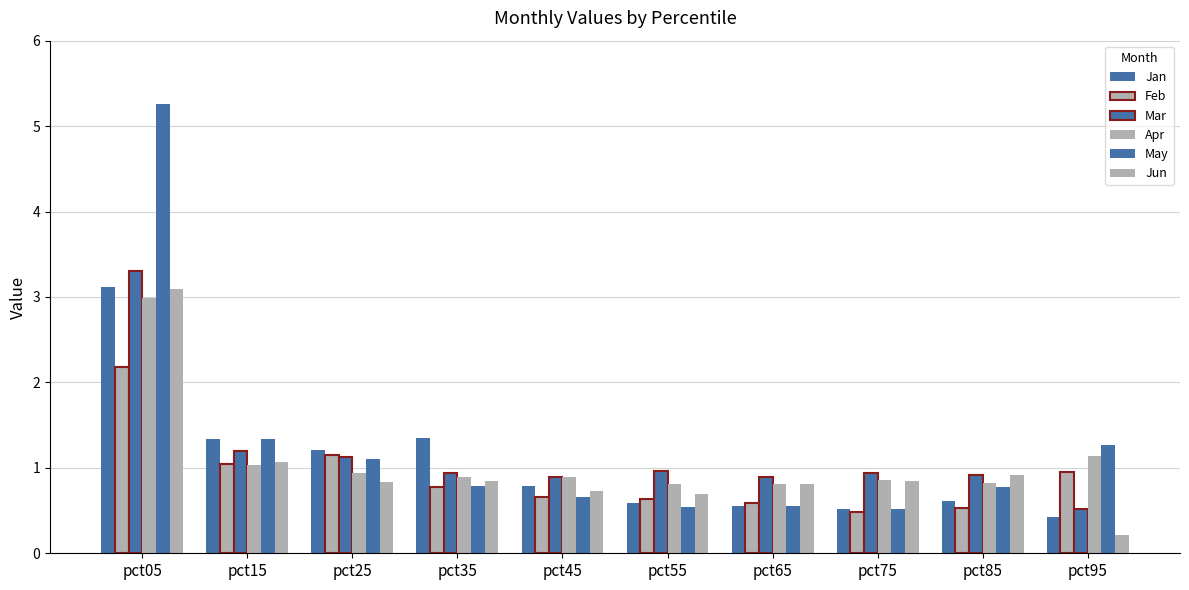

Reading right to left, what are all the values shown in this chart?

Jan: pct95=0.4	pct85=0.6	pct75=0.5	pct65=0.5	pct55=0.6	pct45=0.8	pct35=1.4	pct25=1.2	pct15=1.3	pct05=3.1
Feb: pct95=1.0	pct85=0.5	pct75=0.5	pct65=0.6	pct55=0.6	pct45=0.7	pct35=0.8	pct25=1.1	pct15=1.0	pct05=2.2
Mar: pct95=0.5	pct85=0.9	pct75=0.9	pct65=0.9	pct55=1.0	pct45=0.9	pct35=0.9	pct25=1.1	pct15=1.2	pct05=3.3
Apr: pct95=1.1	pct85=0.8	pct75=0.9	pct65=0.8	pct55=0.8	pct45=0.9	pct35=0.9	pct25=0.9	pct15=1.0	pct05=3.0
May: pct95=1.3	pct85=0.8	pct75=0.5	pct65=0.6	pct55=0.5	pct45=0.7	pct35=0.8	pct25=1.1	pct15=1.3	pct05=5.3
Jun: pct95=0.2	pct85=0.9	pct75=0.8	pct65=0.8	pct55=0.7	pct45=0.7	pct35=0.8	pct25=0.8	pct15=1.1	pct05=3.1